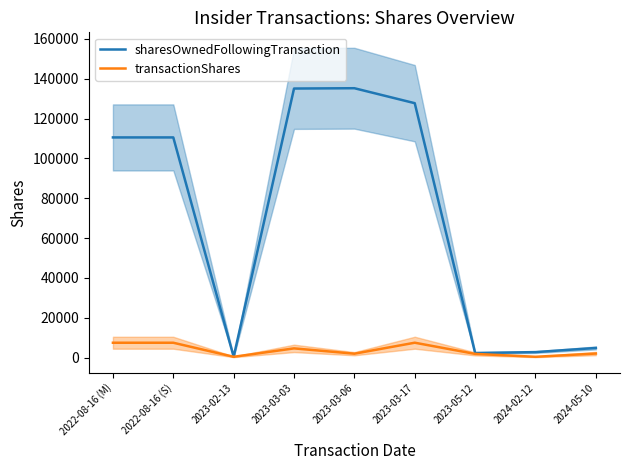

Is it true that transactionShares equals 2920 at 2023-03-06?

False